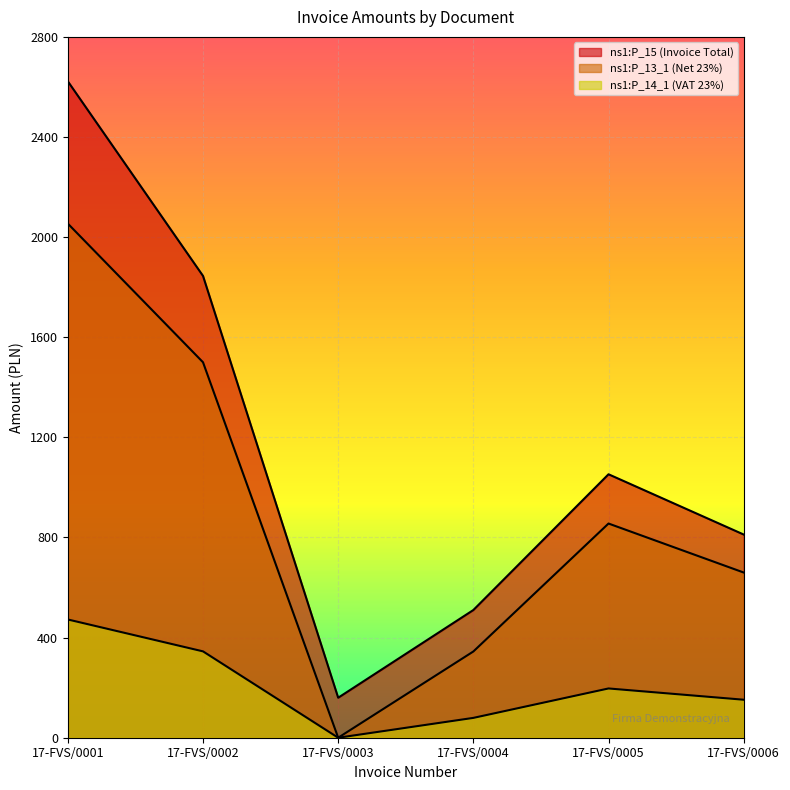

Which series has the largest total across all categories?

ns1:P_15 (Invoice Total)